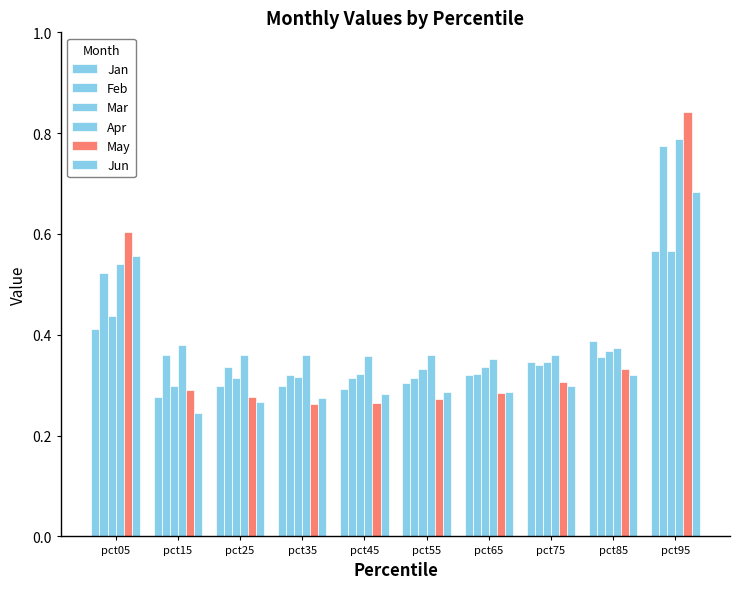

Count the number of categories in the chart.

10